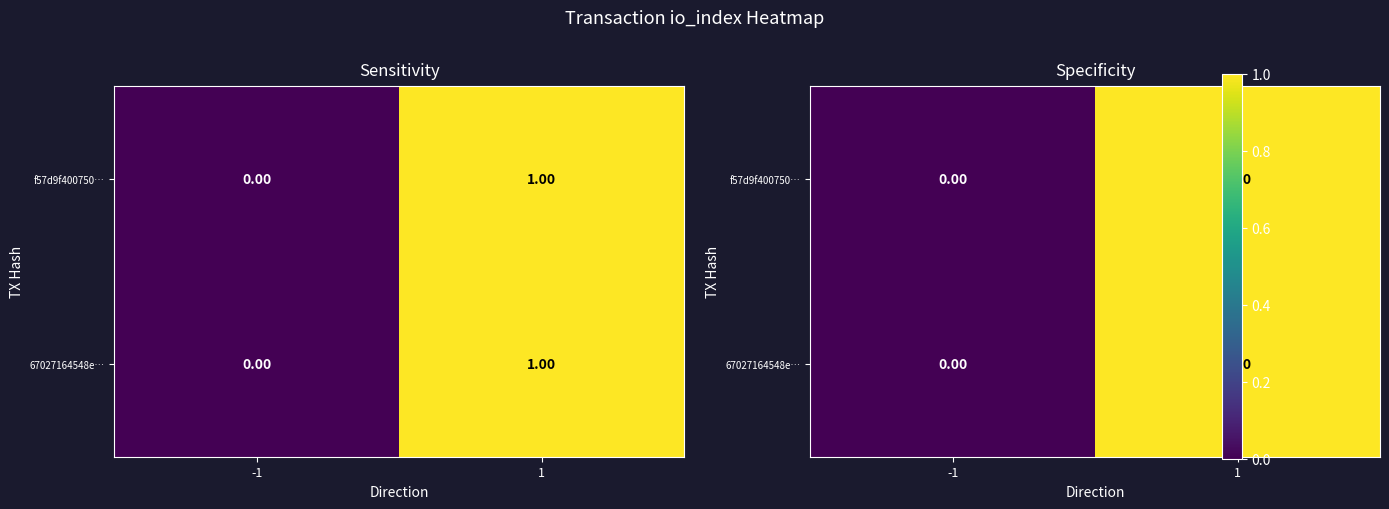

Rank the categories by f57d9f400750… value from highest to lowest.

1, -1